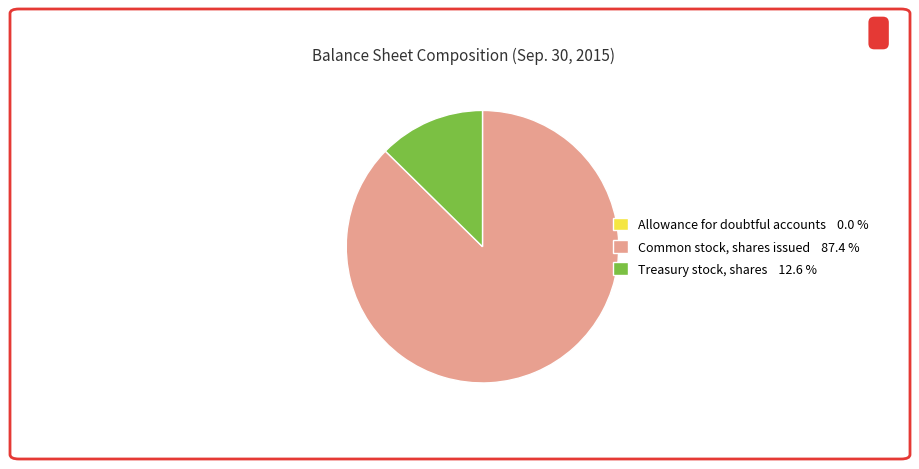

What is the largest slice in the pie chart?

Common stock, shares issued